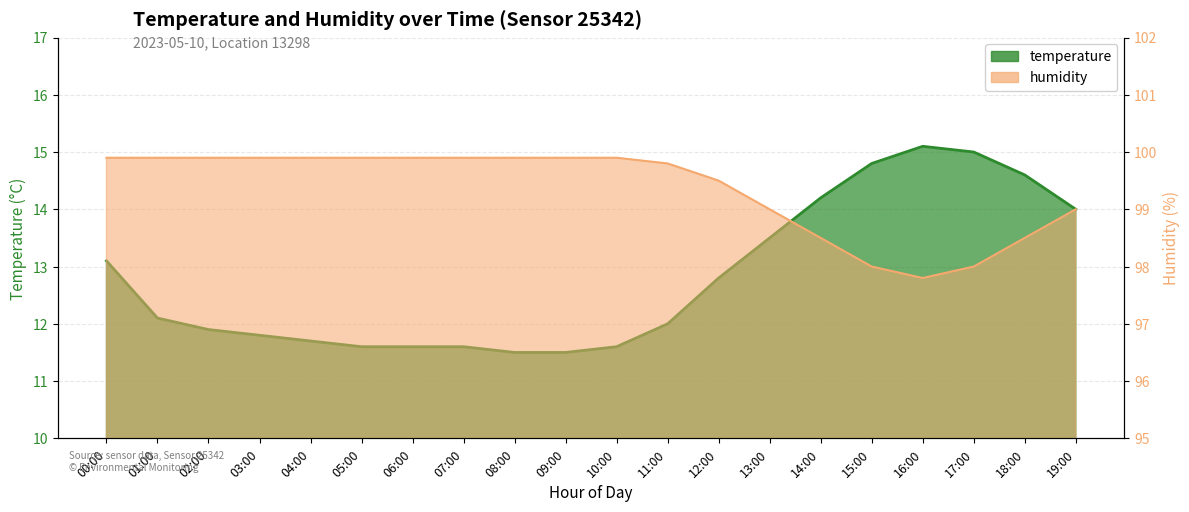

Reading left to right, what are all the values shown in this chart?

temperature: 00:00=13.1	01:00=12.1	02:00=11.9	03:00=11.8	04:00=11.7	05:00=11.6	06:00=11.6	07:00=11.6	08:00=11.5	09:00=11.5	10:00=11.6	11:00=12.0	12:00=12.8	13:00=13.5	14:00=14.2	15:00=14.8	16:00=15.1	17:00=15.0	18:00=14.6	19:00=14.0
humidity: 00:00=99.9	01:00=99.9	02:00=99.9	03:00=99.9	04:00=99.9	05:00=99.9	06:00=99.9	07:00=99.9	08:00=99.9	09:00=99.9	10:00=99.9	11:00=99.8	12:00=99.5	13:00=99.0	14:00=98.5	15:00=98.0	16:00=97.8	17:00=98.0	18:00=98.5	19:00=99.0